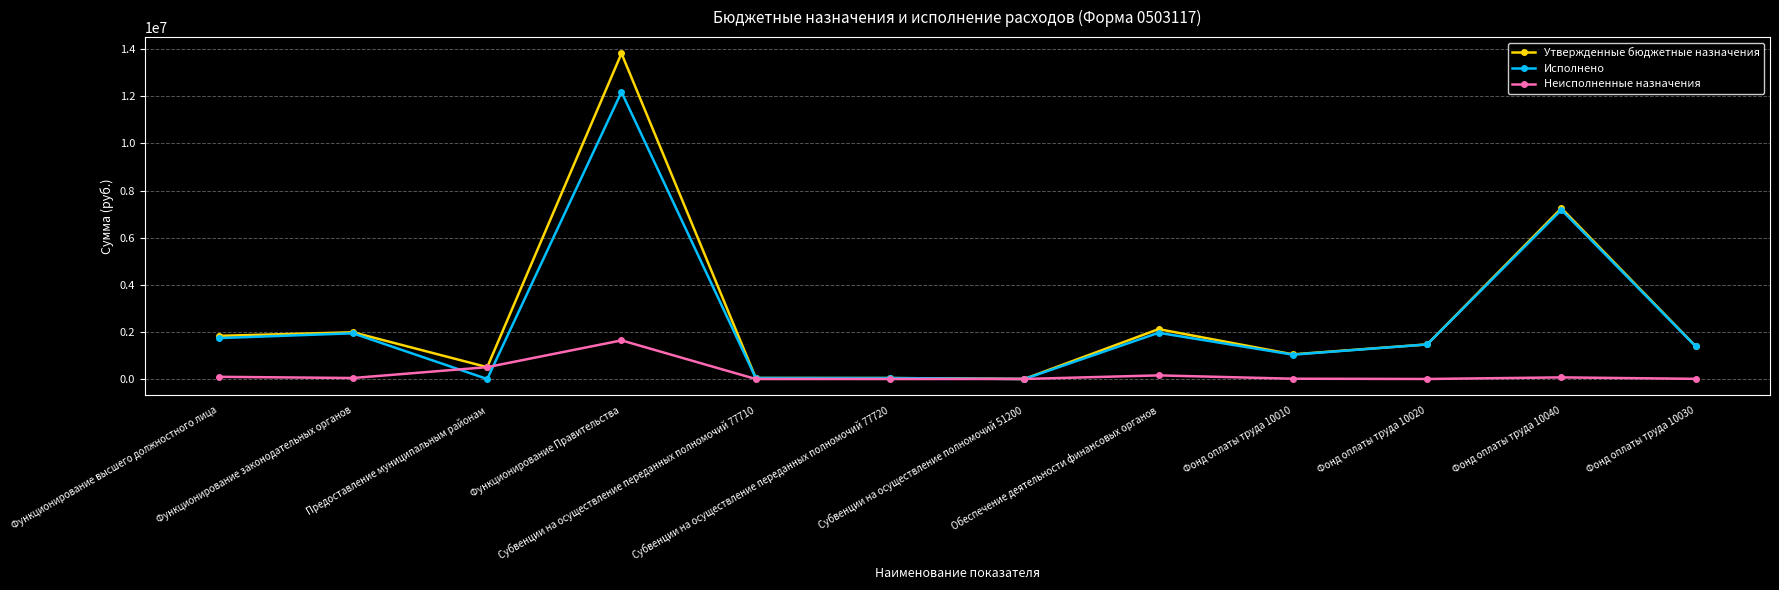

Which series changed the most between Функционирование высшего должностного лица and Субвенции на осуществление переданных полномочий 77710?

Утвержденные бюджетные назначения